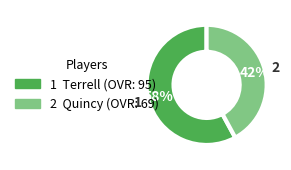

Does any single category account for the majority?

Yes